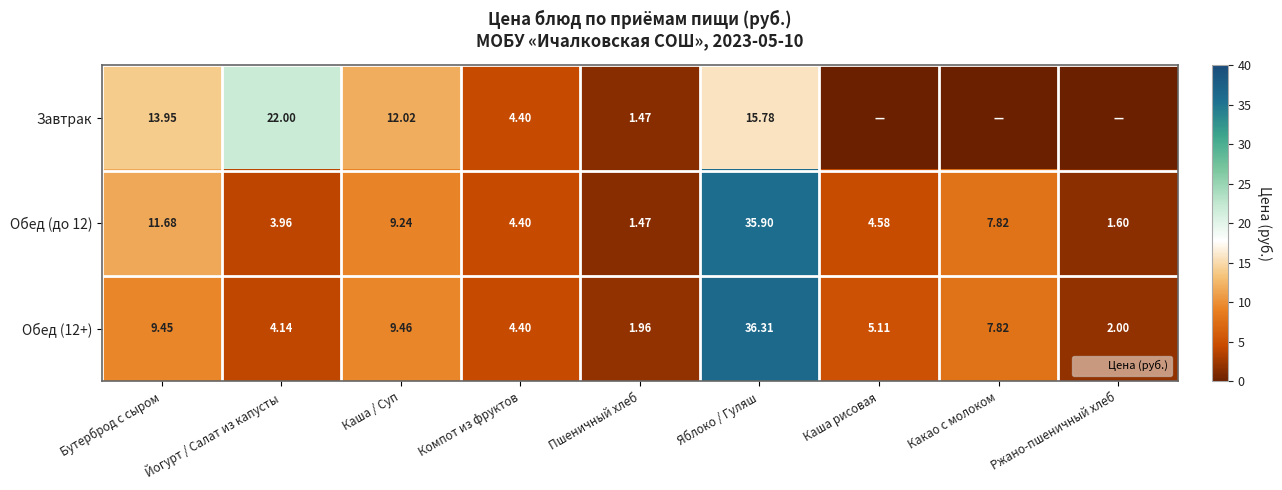

Rank the categories by Обед (12+) value from highest to lowest.

Яблоко / Гуляш, Каша / Суп, Бутерброд с сыром, Какао с молоком, Каша рисовая, Компот из фруктов, Йогурт / Салат из капусты, Ржано-пшеничный хлеб, Пшеничный хлеб